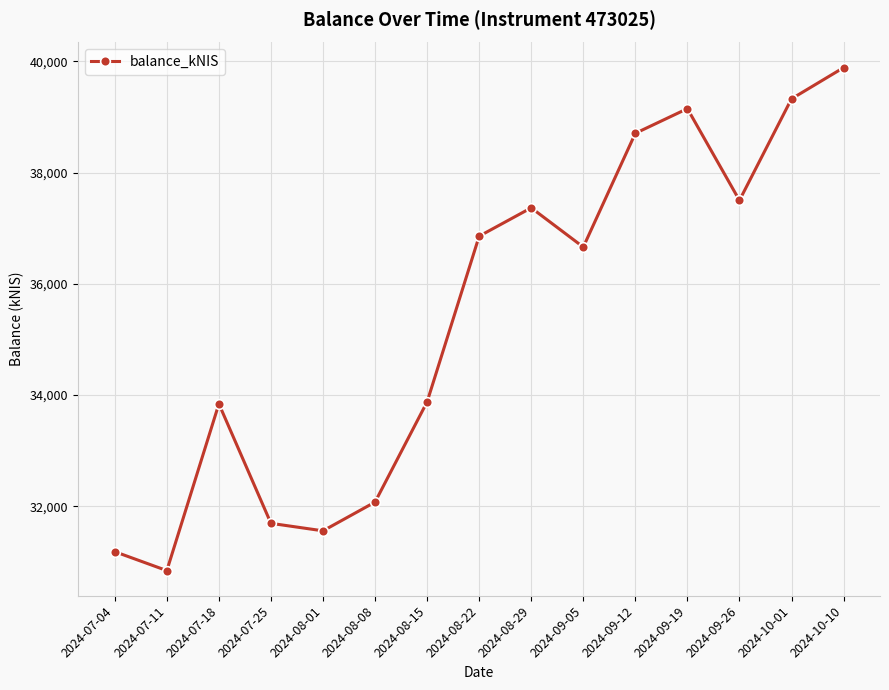

What is the sum of all values?

530535.9